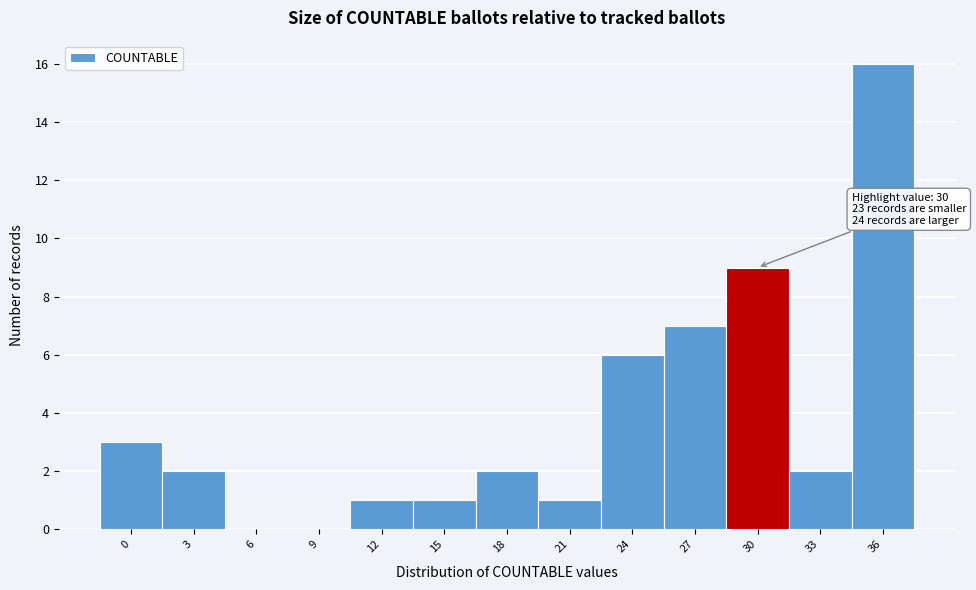

Reading left to right, extract all data points from this chart.

0=3	3=2	6=0	9=0	12=1	15=1	18=2	21=1	24=6	27=7	30=9	33=2	36=16